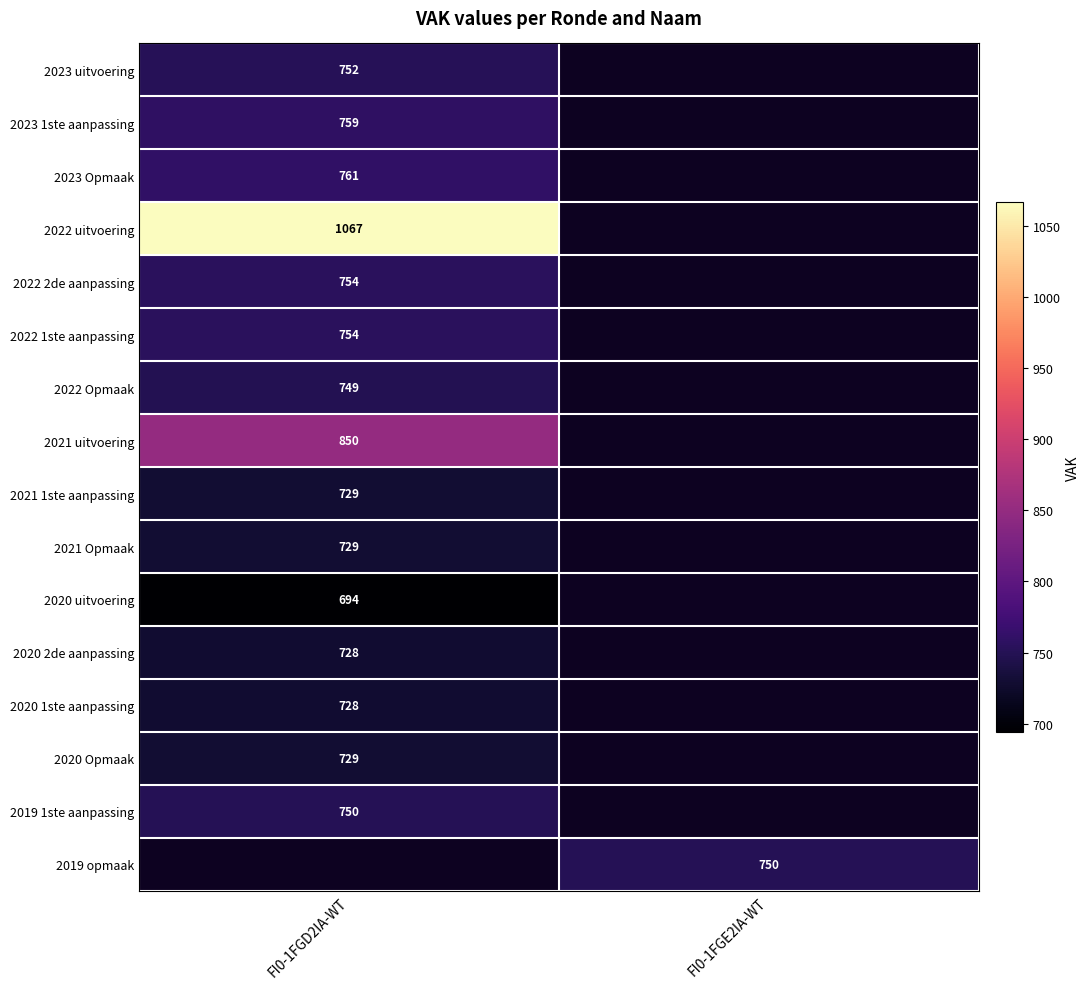

True or false: 2023 uitvoering has a value of 752 at FI0-1FGD2IA-WT.

True